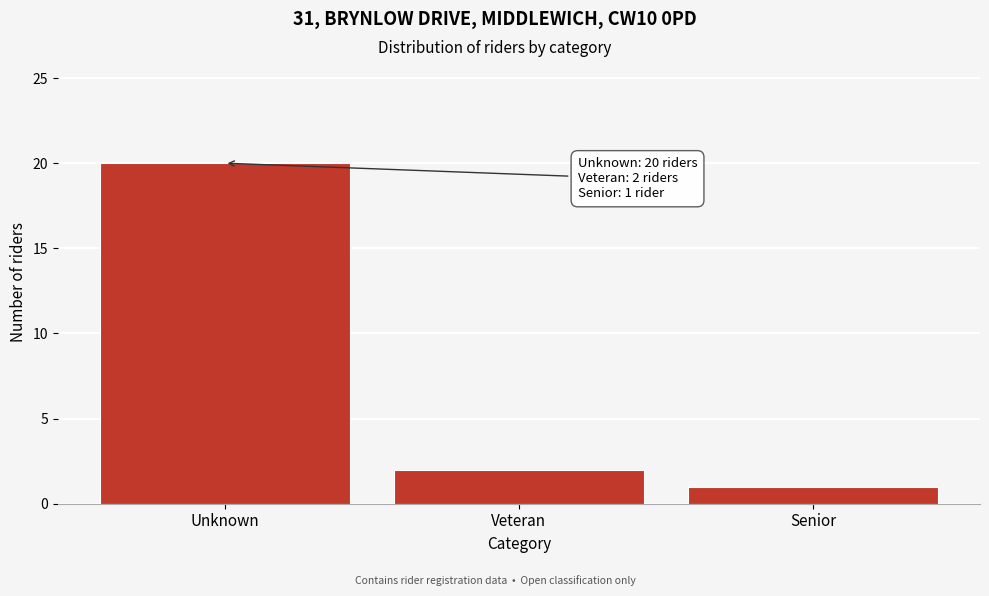

Reading left to right, list all the values displayed in this chart.

20	2	1